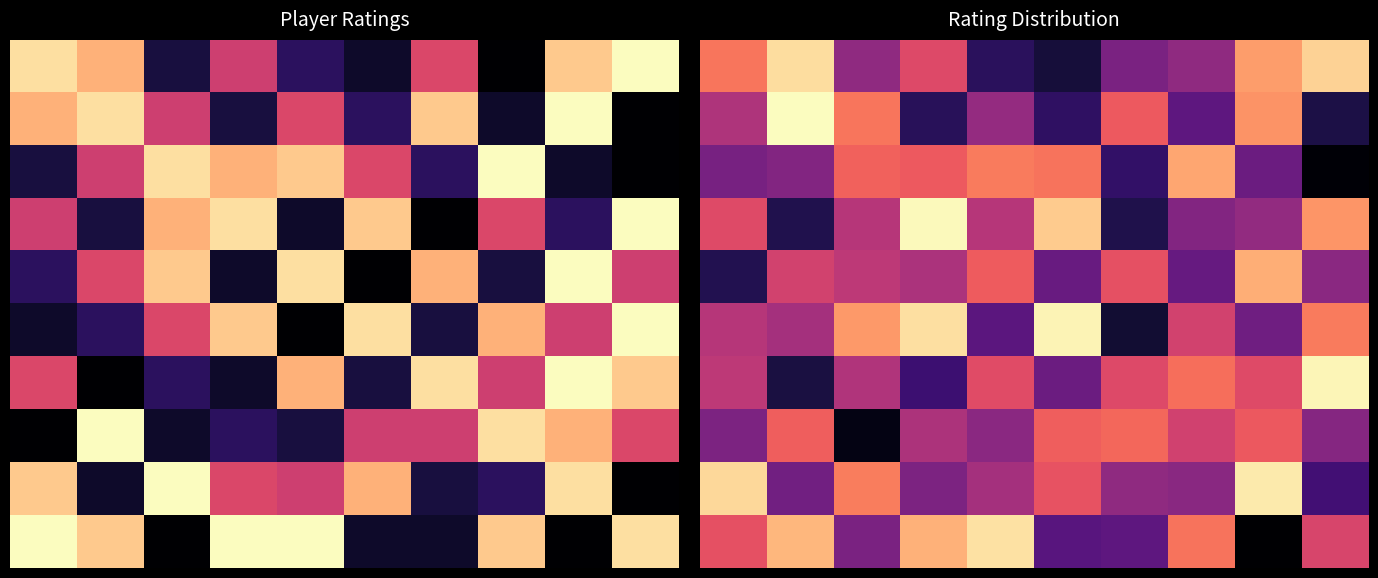

What is the greatest value displayed?

2449.2